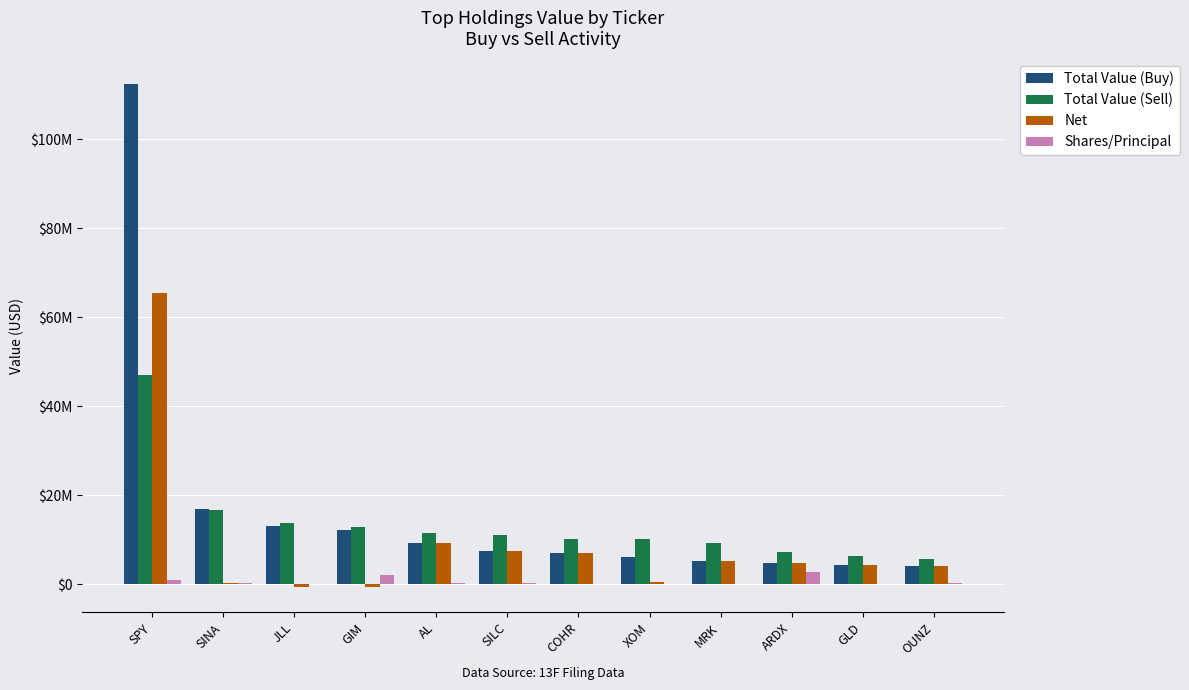

Reading left to right, list all the values displayed in this chart.

Total Value (Buy): 112432000	16952000	13192000	12229000	9178000	7542000	7031000	6151000	5245000	4726000	4388000	4114000
Total Value (Sell): 46926000	16779000	13848000	12887000	11517000	11013000	10221000	10142000	9159000	7281000	6373000	5598000
Net: 65506000	173000	-656000	-658000	9178000	7542000	7031000	553000	5245000	4726000	4388000	4114000
Shares/Principal: 850000	316037	104199	2028102	303800	215867	66513	90203	68647	2639952	36193	326900